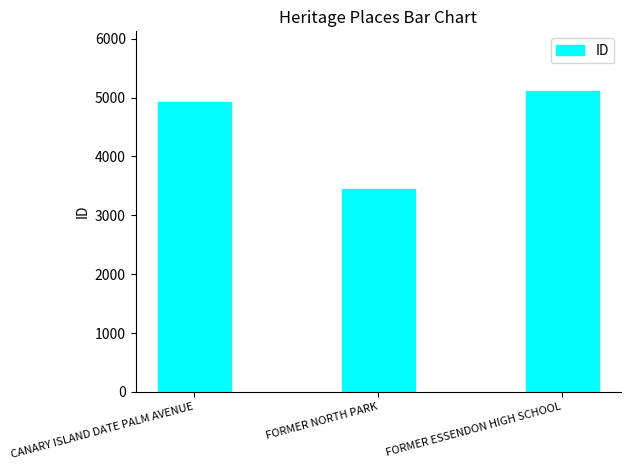

At which label is the value closest to 4276?

CANARY ISLAND DATE PALM AVENUE